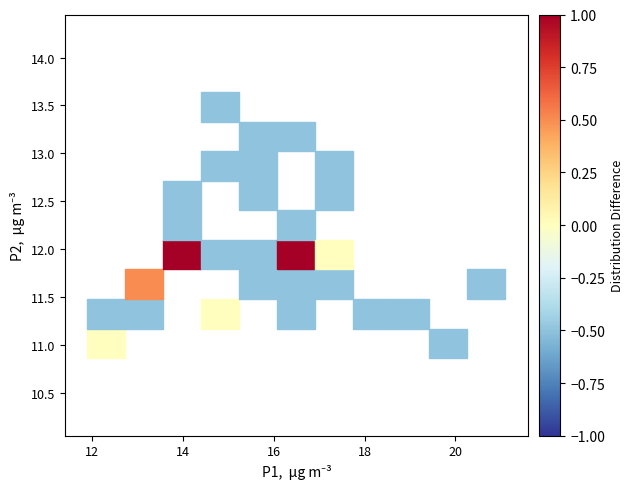

What is the range of X values (max minus min)?

8.2